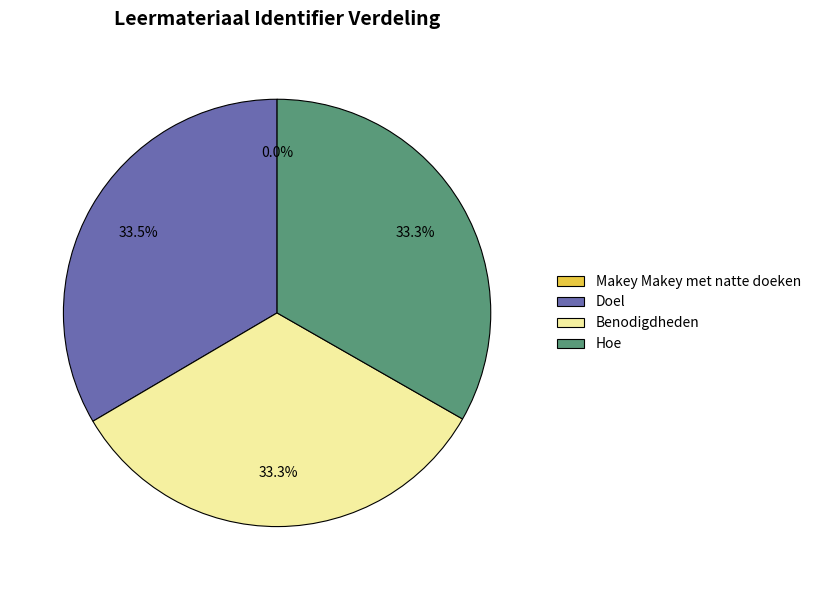

Does any single category account for the majority?

No